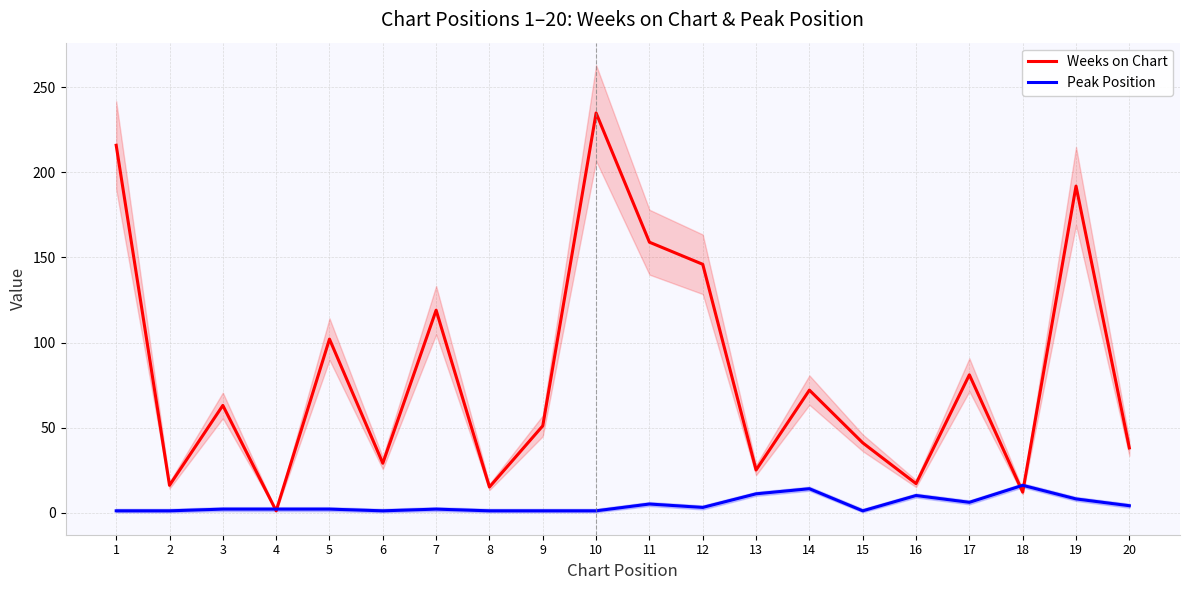

The value of Weeks on Chart at 17 is 120. True or false?

False